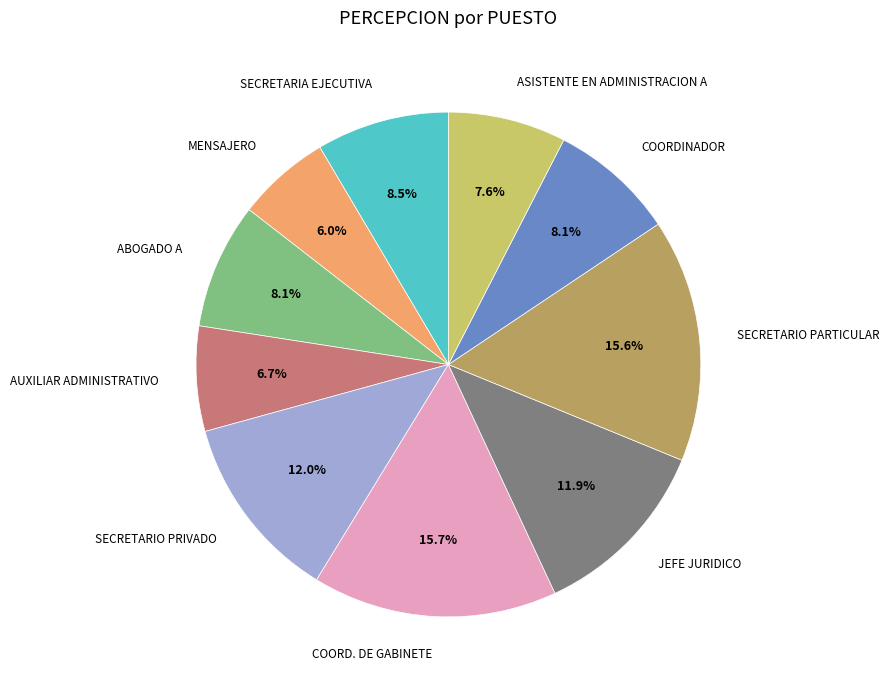

How many segments does this pie chart have?

10